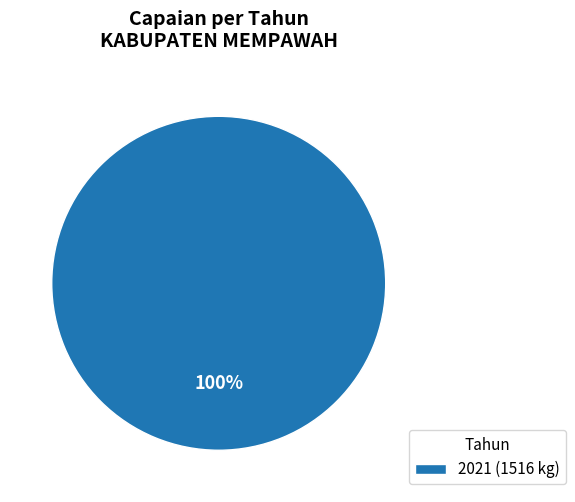

To the nearest percent, what portion does 2021 (1516 kg) represent?

100%